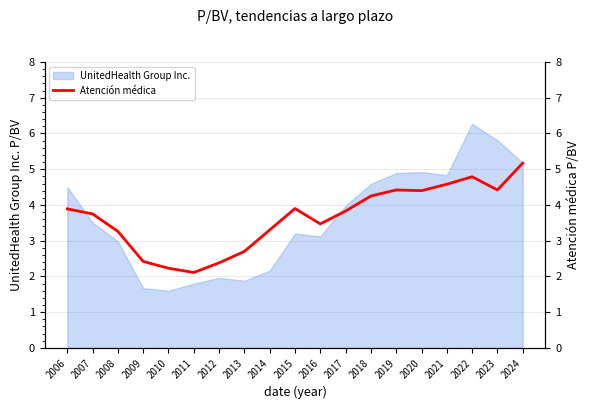

Which has a higher value, 2024 or 2021?

2024